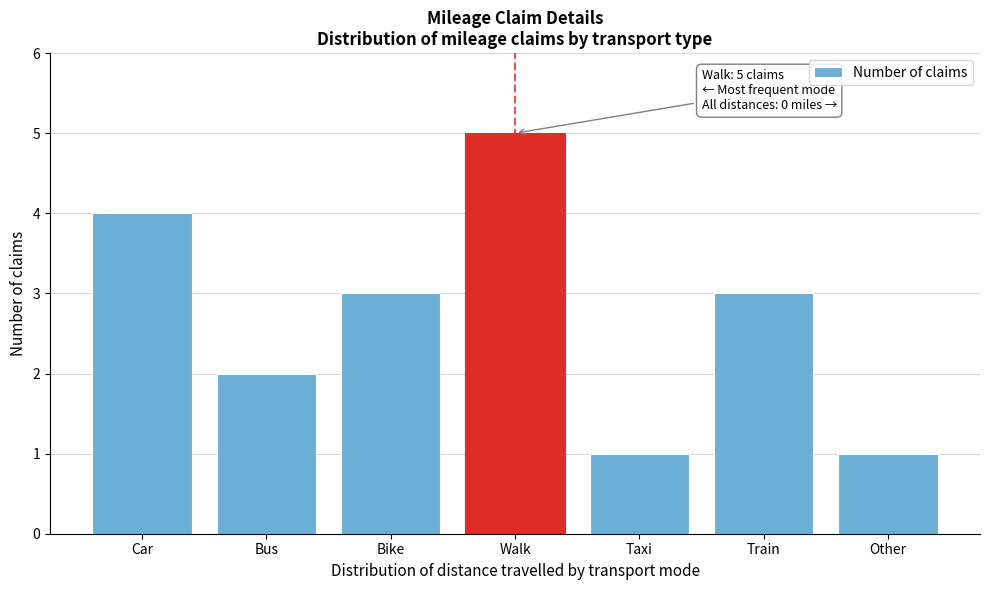

Reading left to right, list all the values displayed in this chart.

4	2	3	5	1	3	1